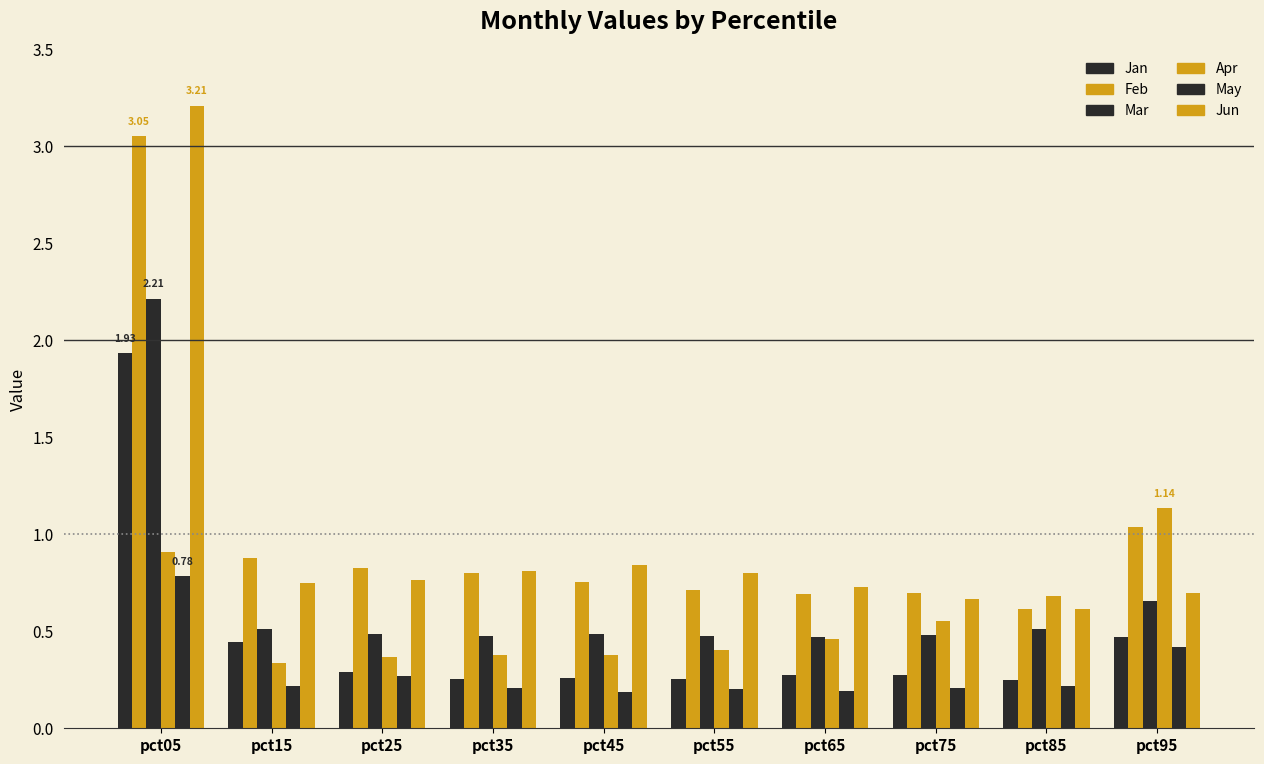

Which series changed the most between pct45 and pct65?

Jun